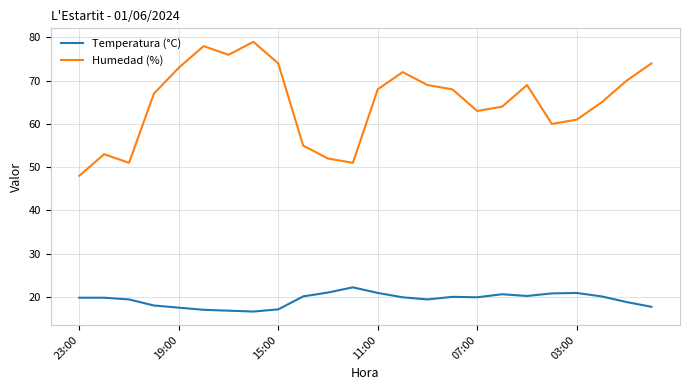

What is the difference between the maximum and minimum values in the Temperatura (°C) series?

5.6